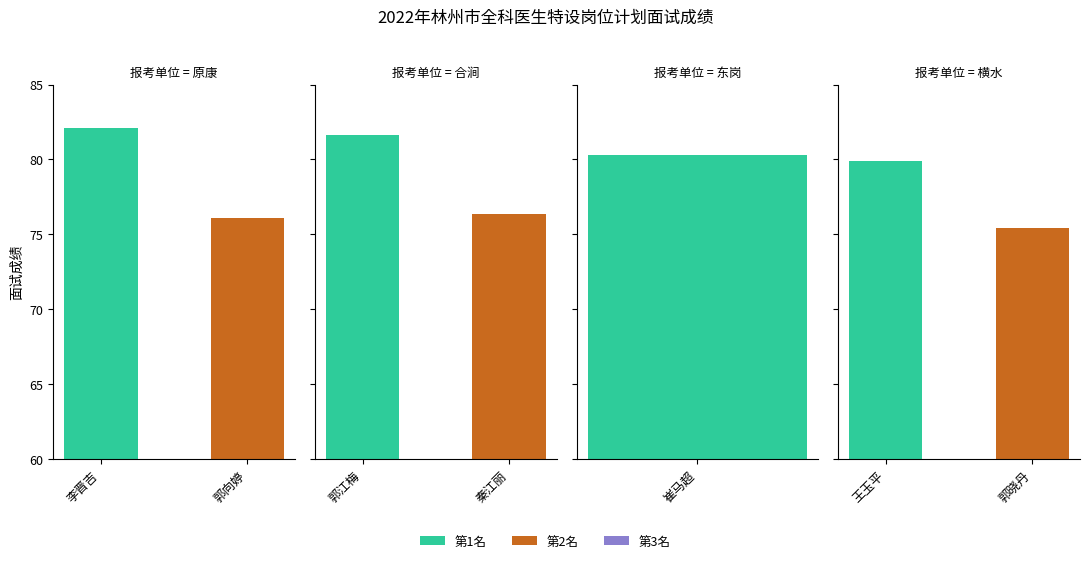

What is the maximum value shown in the chart?

82.1